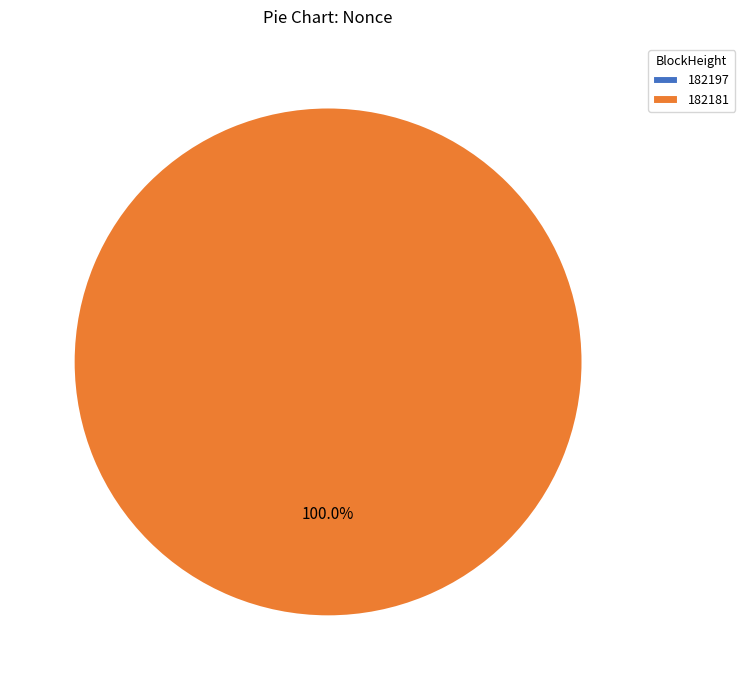

Count the number of slices in the pie.

2